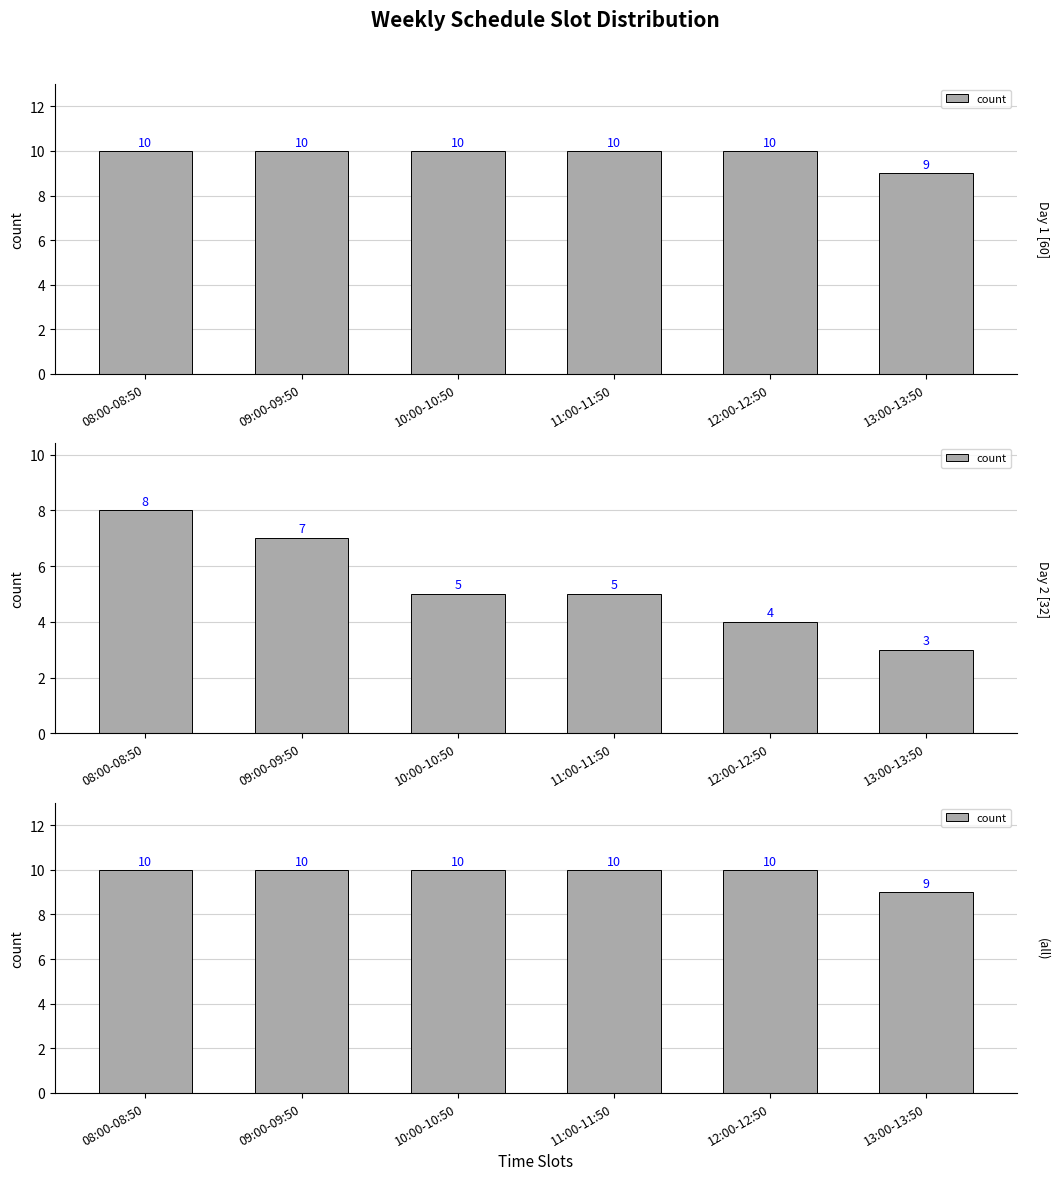

Approximately how many times larger is the value at 13:00-13:50 compared to 09:00-09:50?

0.9